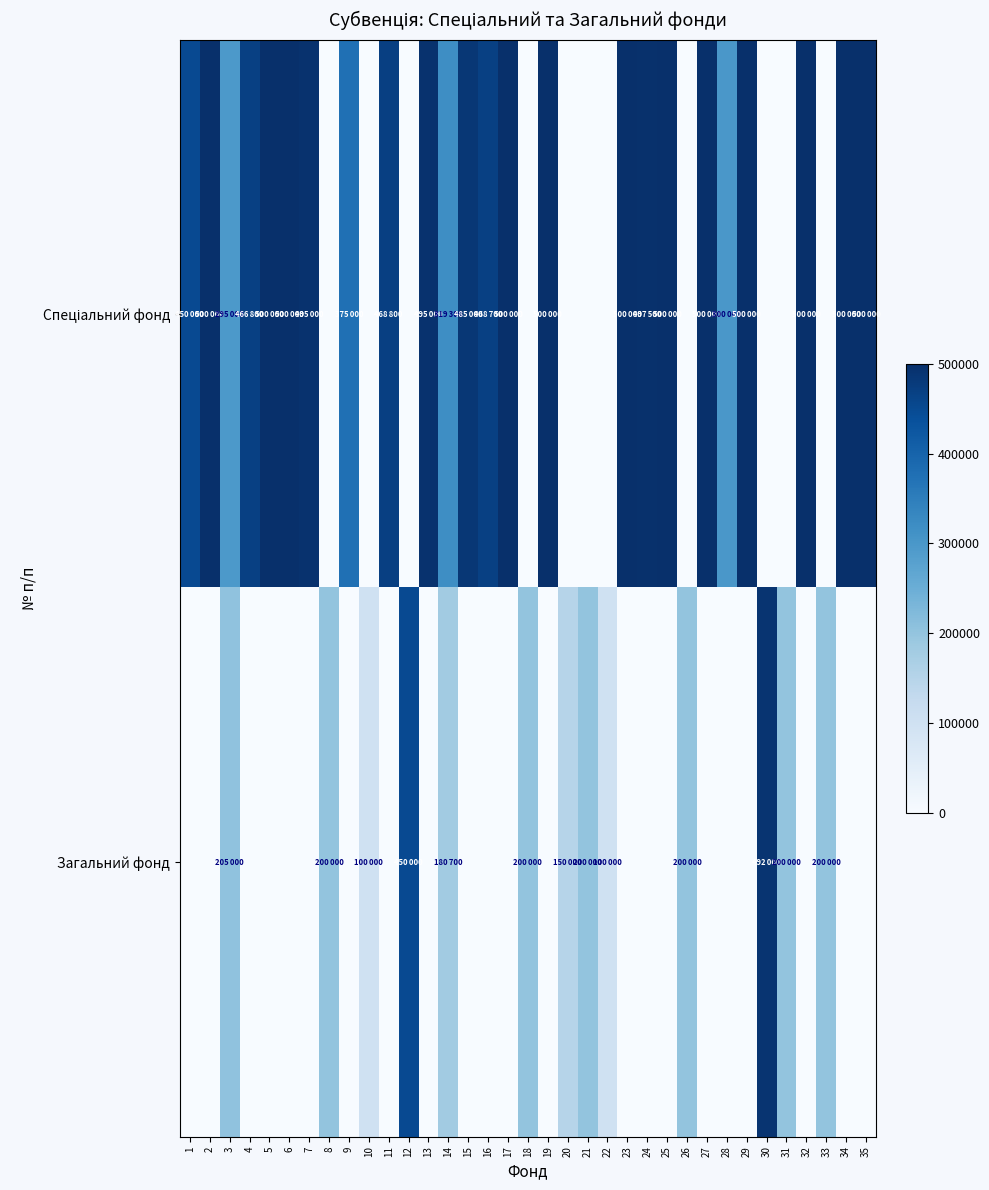

How many distinct data groups are displayed?

2